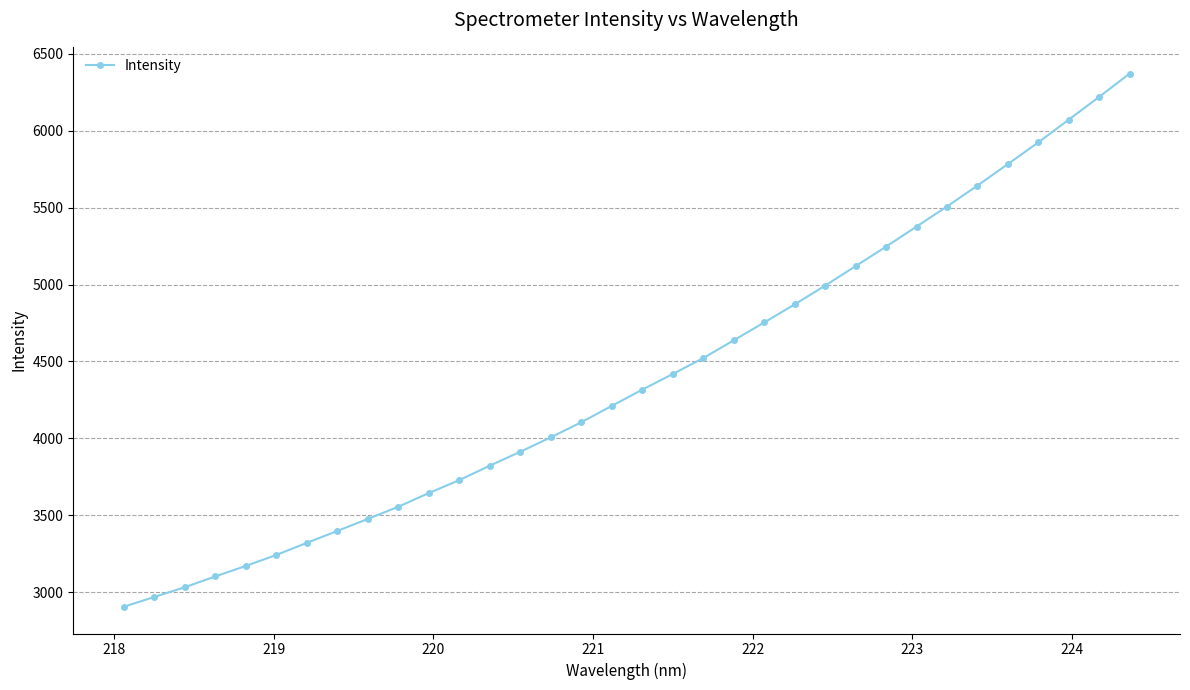

How many distinct data groups are displayed?

1